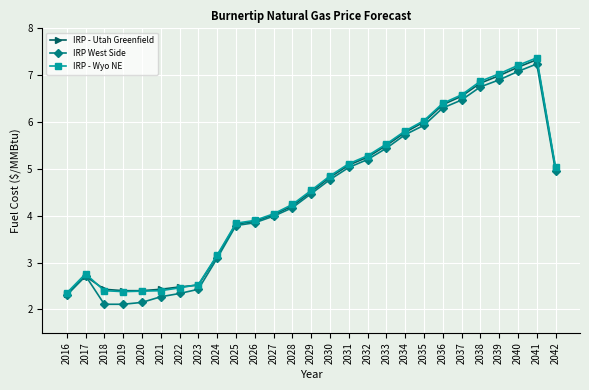

What is the maximum value shown in the chart?

7.4